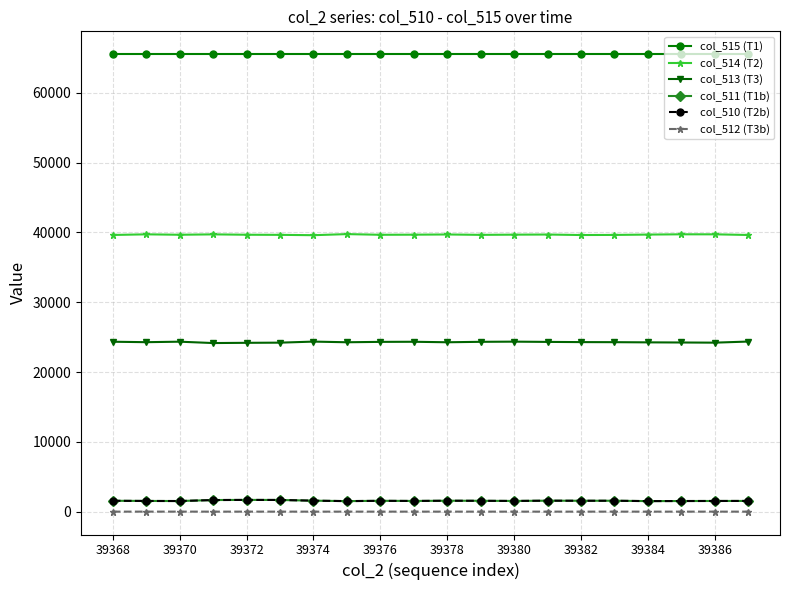

What is the difference between the maximum and second lowest values in the col_510 (T2b) series?

171